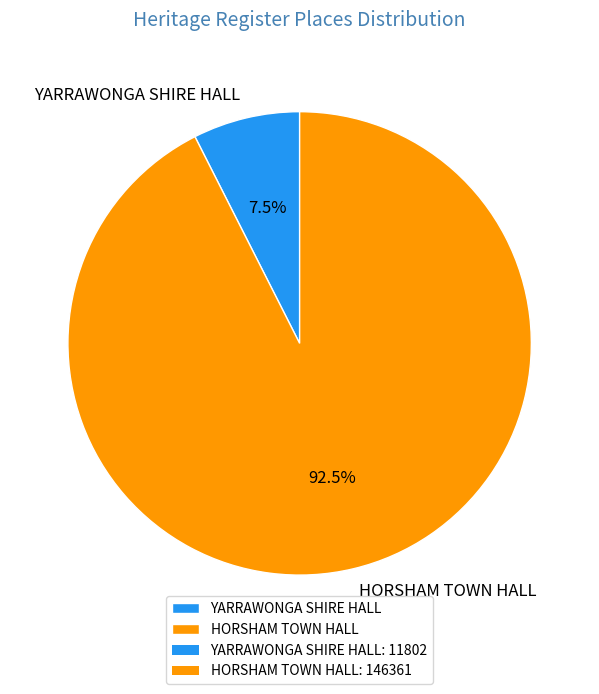

True or false: YARRAWONGA SHIRE HALL accounts for 1% of the total.

False